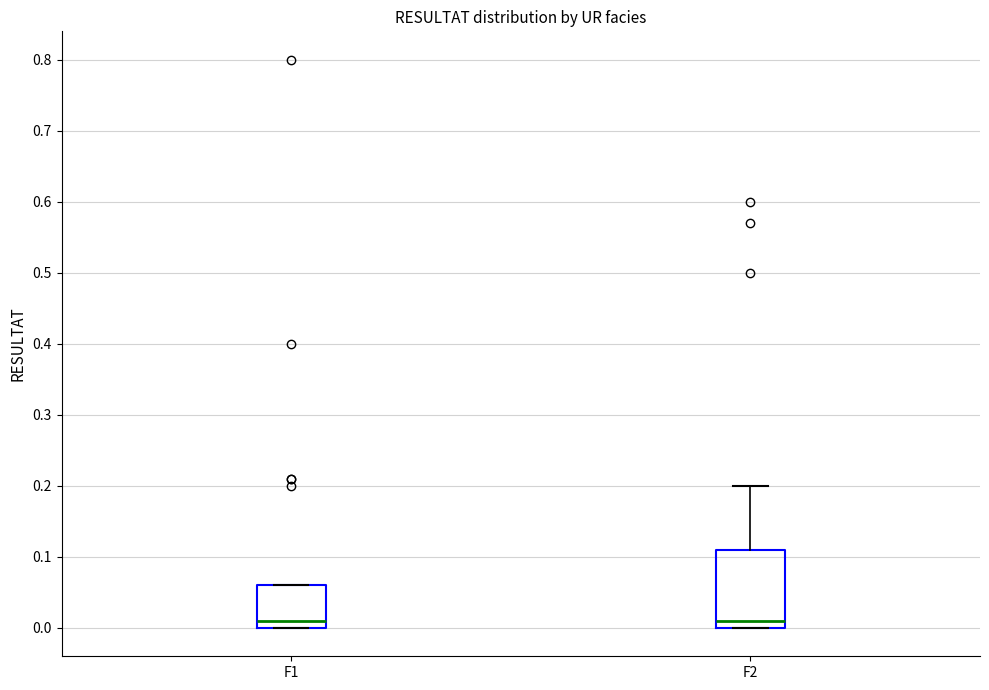

Comparing the boxes themselves (not the whiskers), which one is the tallest?

F2